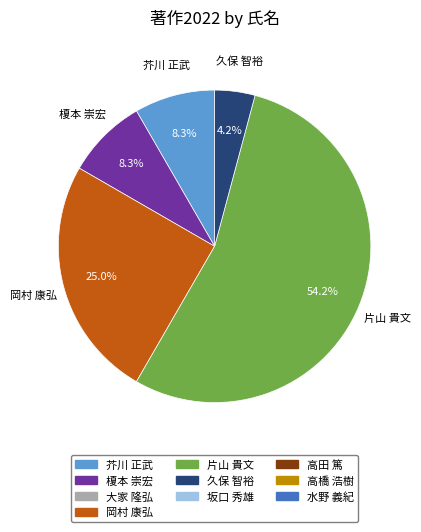

Is there a majority slice in this chart?

Yes